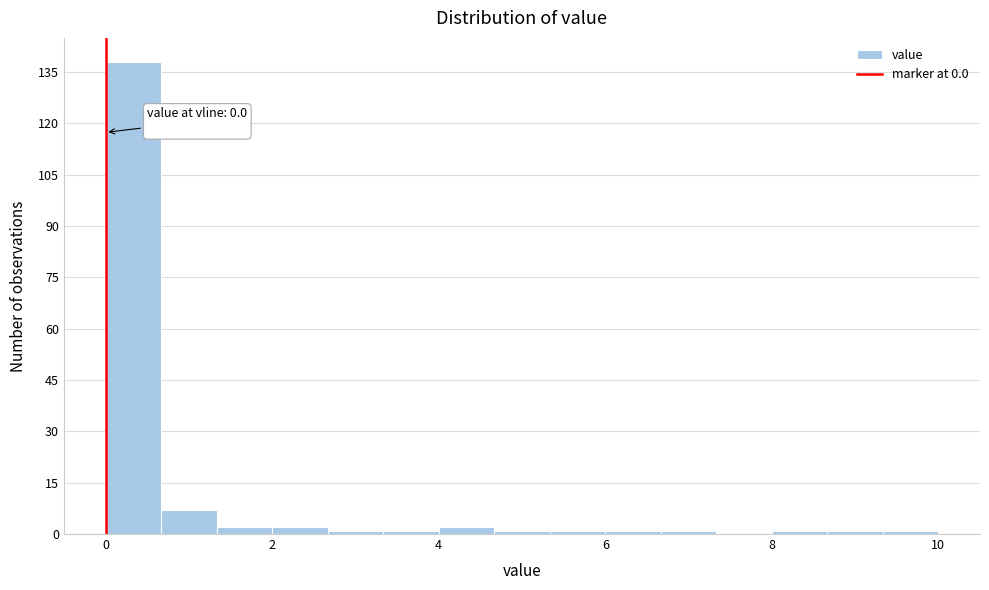

Read against the x-axis, roughly where is the centre of the tallest bar?

0.4